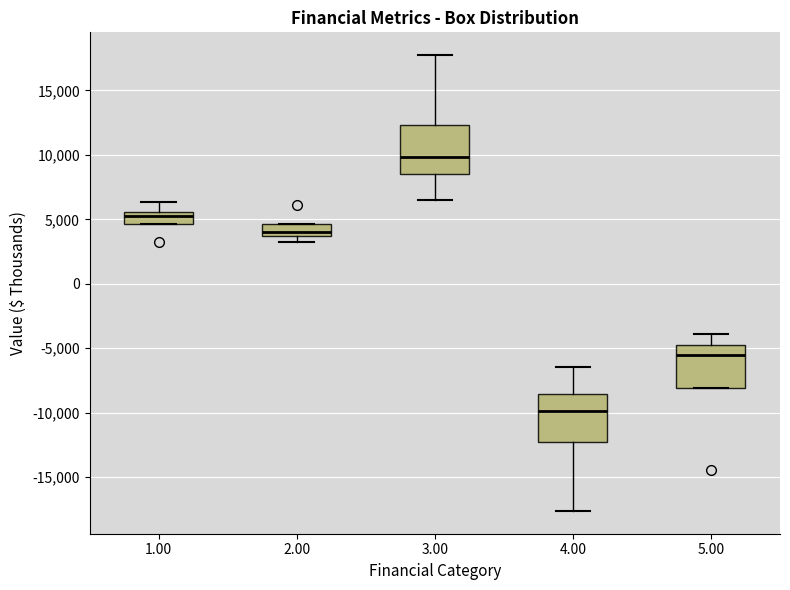

Which box's median line is the highest?

3.00